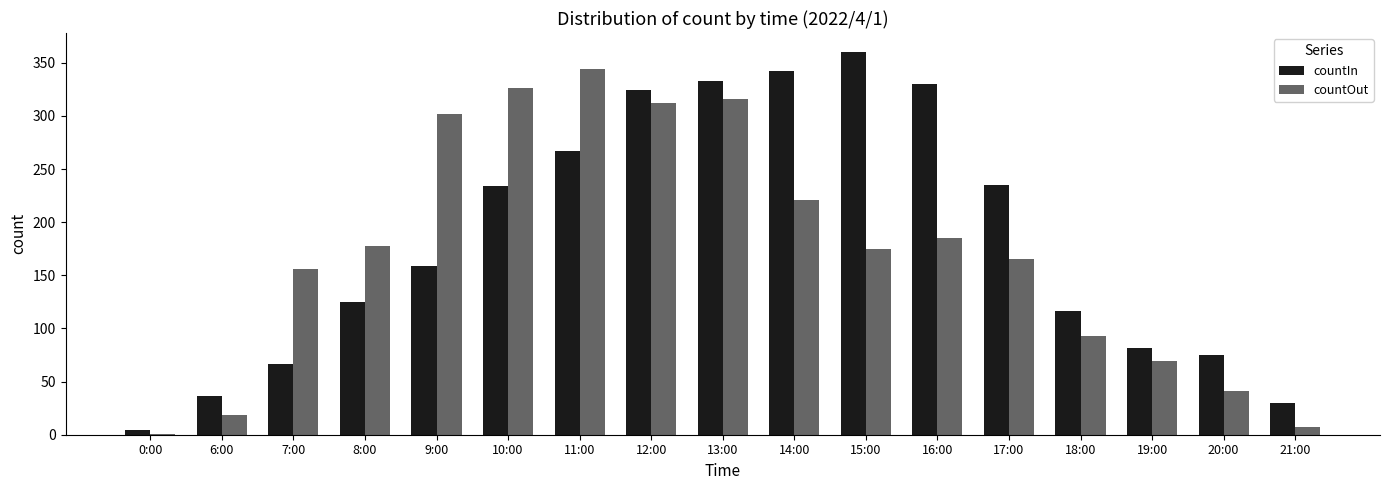

At which category does the chart reach its peak across all series?

15:00